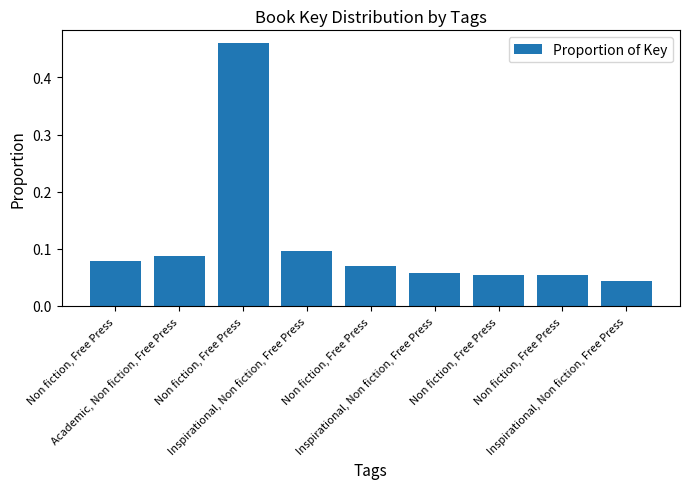

Does the chart contain any negative values?

No